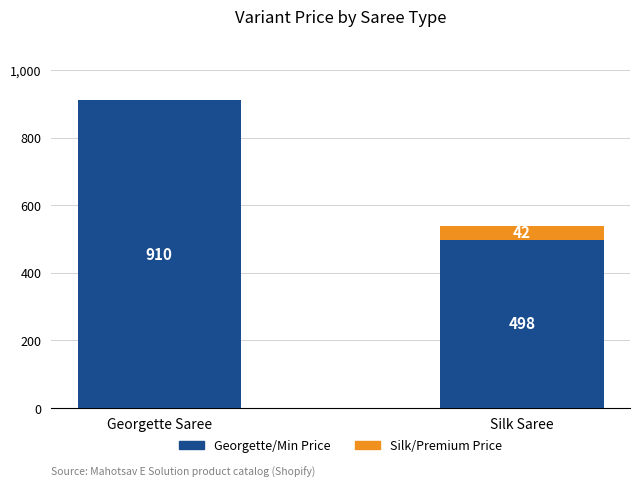

What is the highest value of the Georgette/Min Price series?

910